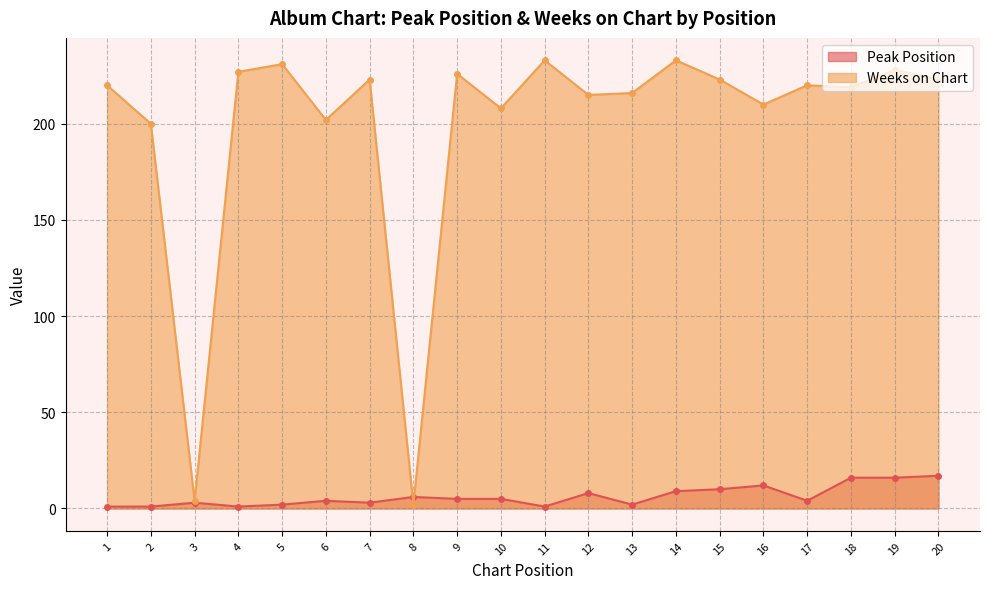

Reading right to left, transcribe all the data shown in this chart.

Peak Position: 20=17	19=16	18=16	17=4	16=12	15=10	14=9	13=2	12=8	11=1	10=5	9=5	8=6	7=3	6=4	5=2	4=1	3=3	2=1	1=1
Weeks on Chart: 20=223	19=228	18=219	17=220	16=210	15=223	14=233	13=216	12=215	11=233	10=208	9=226	8=2	7=223	6=202	5=231	4=227	3=4	2=200	1=220